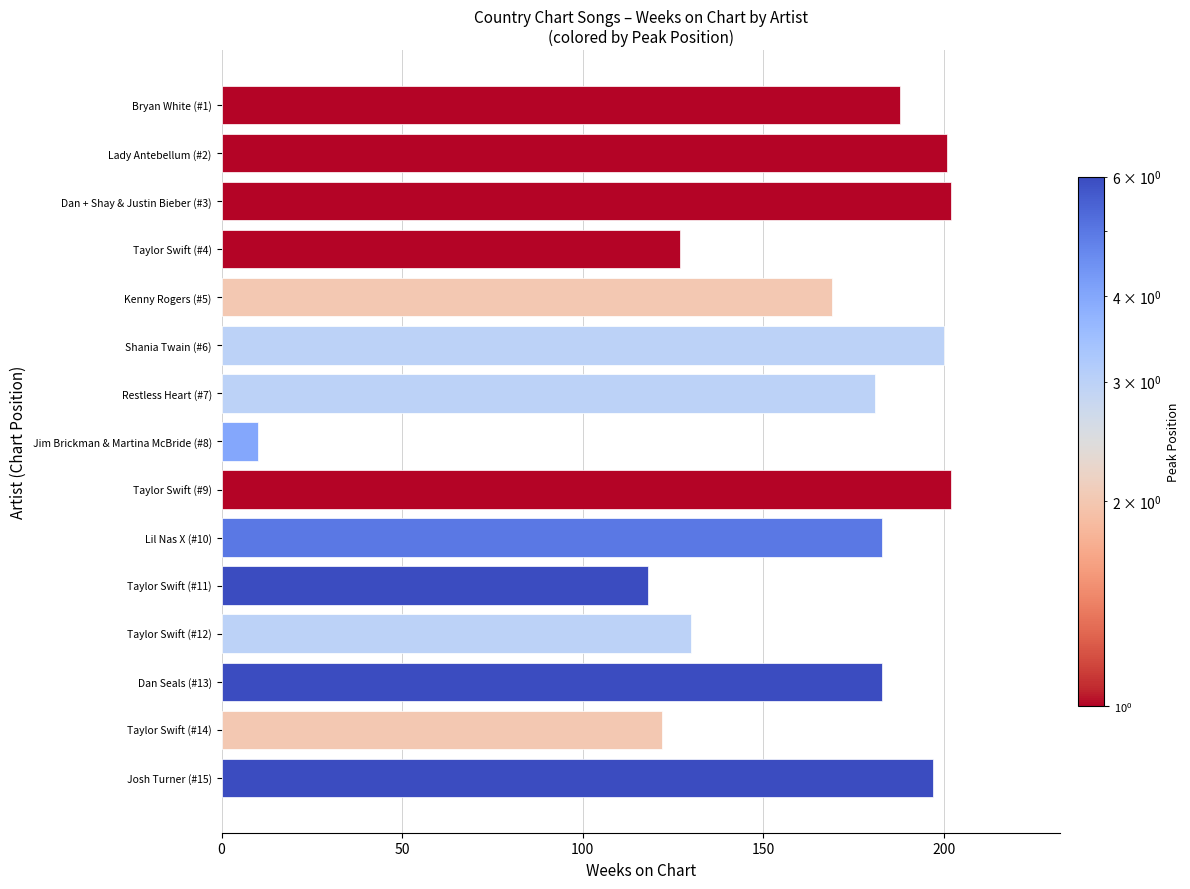

What is the sum of all values?

2413